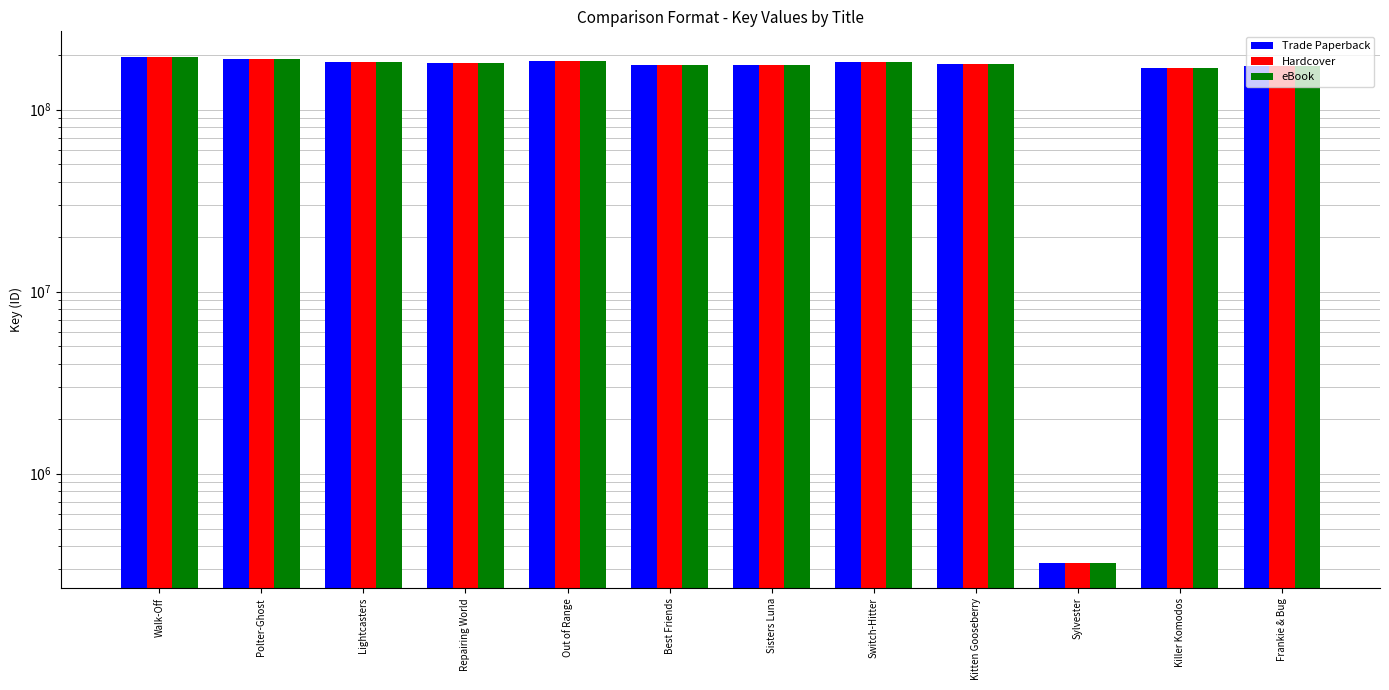

What are all the series names shown in the legend?

Trade Paperback, Hardcover, eBook